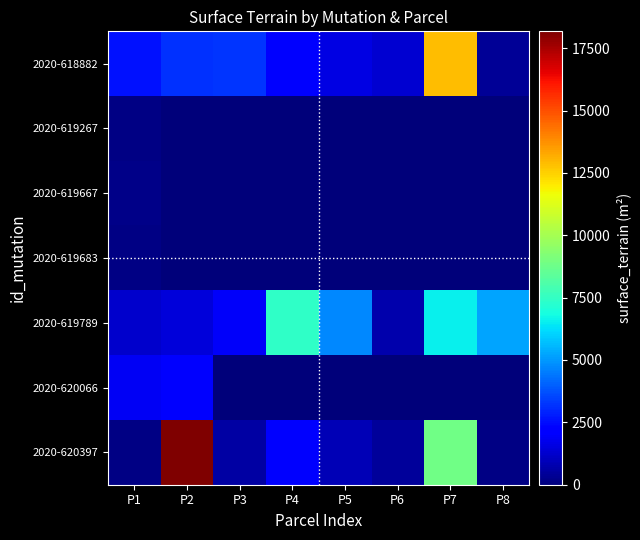

Which category has the lowest value in the 2020-619789 series?

P6